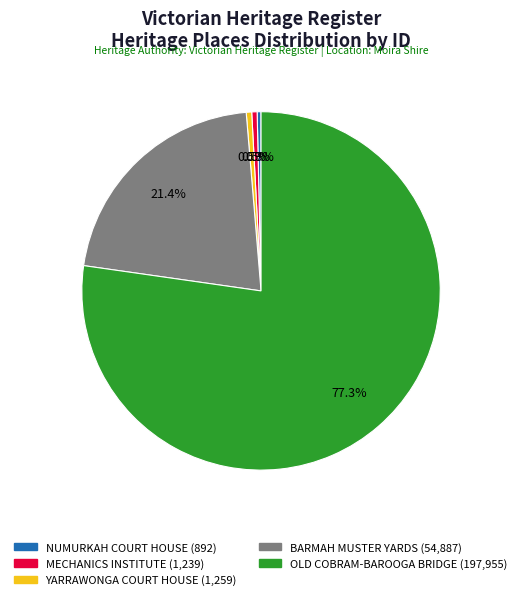

What is the ratio of the value at BARMAH MUSTER YARDS to the value at MECHANICS INSTITUTE?

44.3